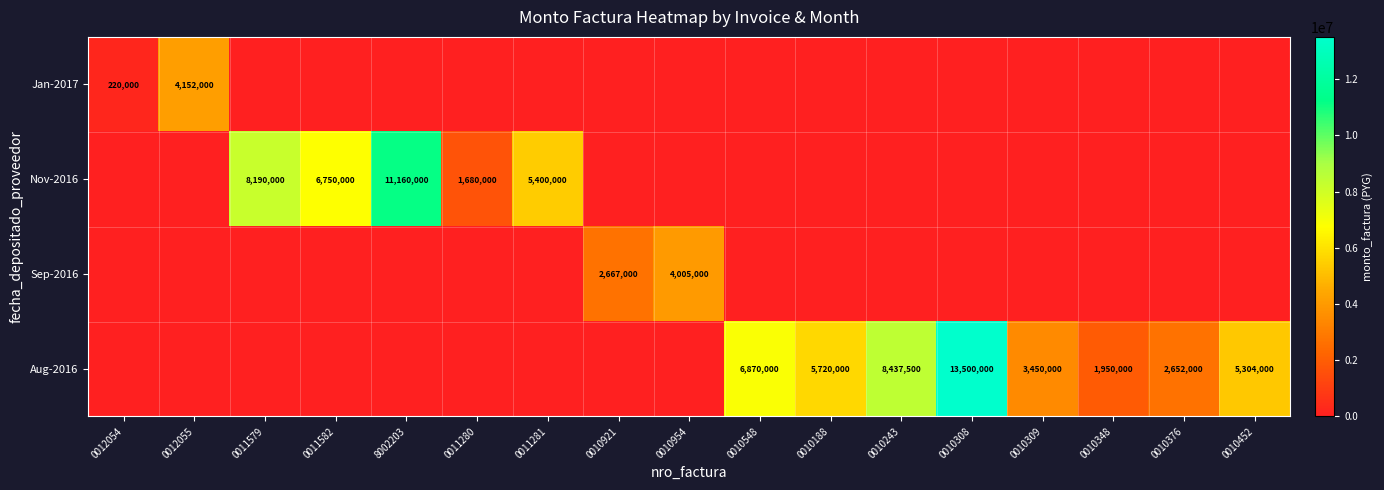

What is the maximum value shown in the chart?

13500000